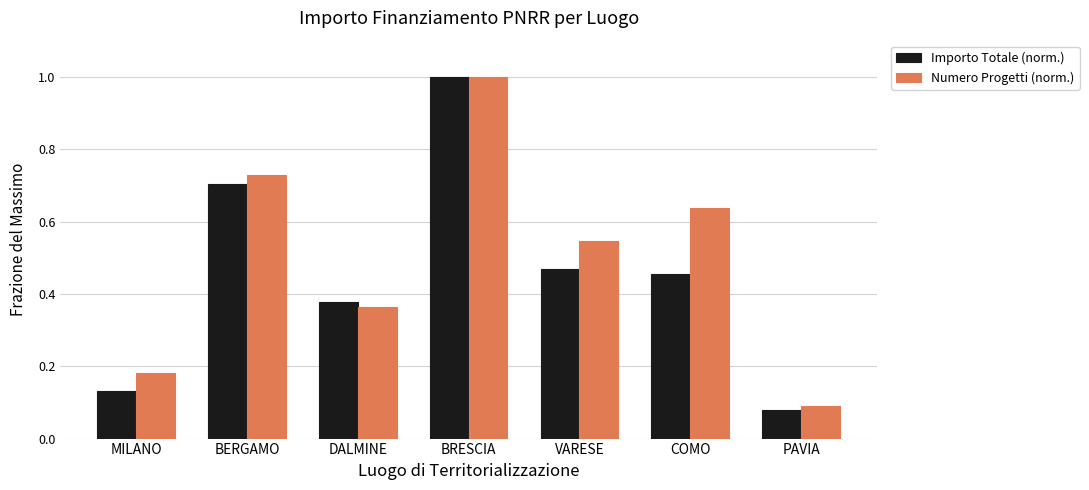

At how many categories does at least one series exceed 0?

7